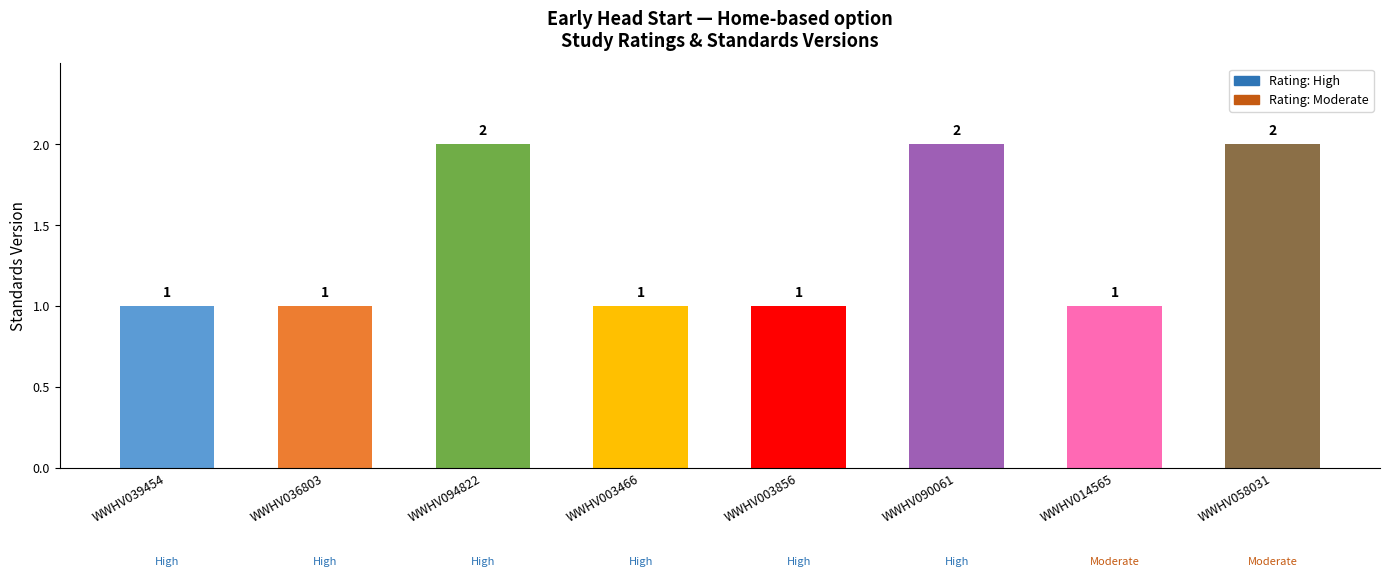

What is the sum of the values at WWHV014565 and WWHV036803?

2